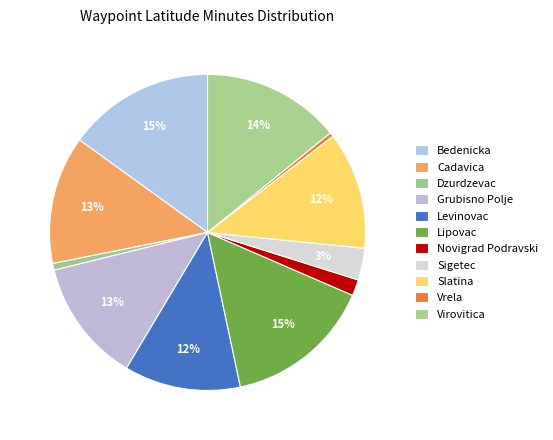

To the nearest percent, what portion does Dzurdzevac represent?

1%